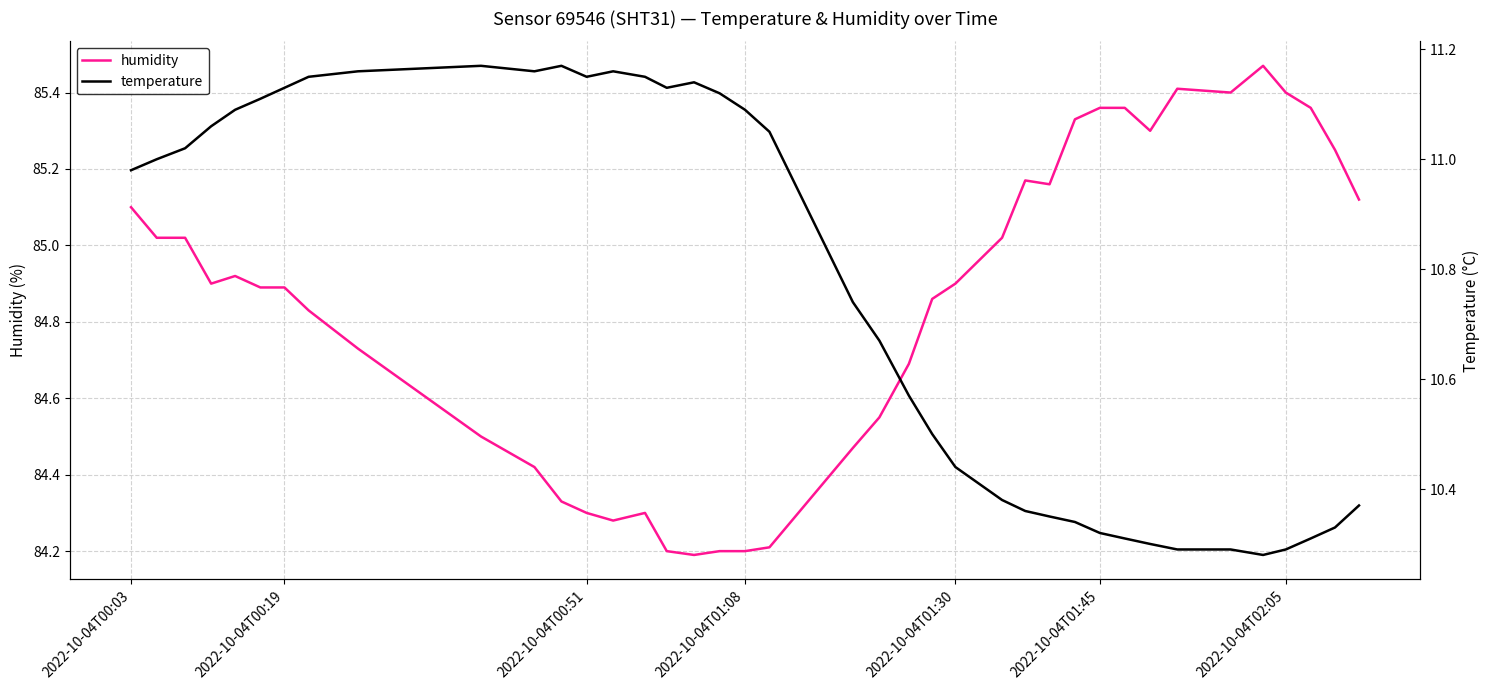

What are all the series names shown in the legend?

humidity, temperature